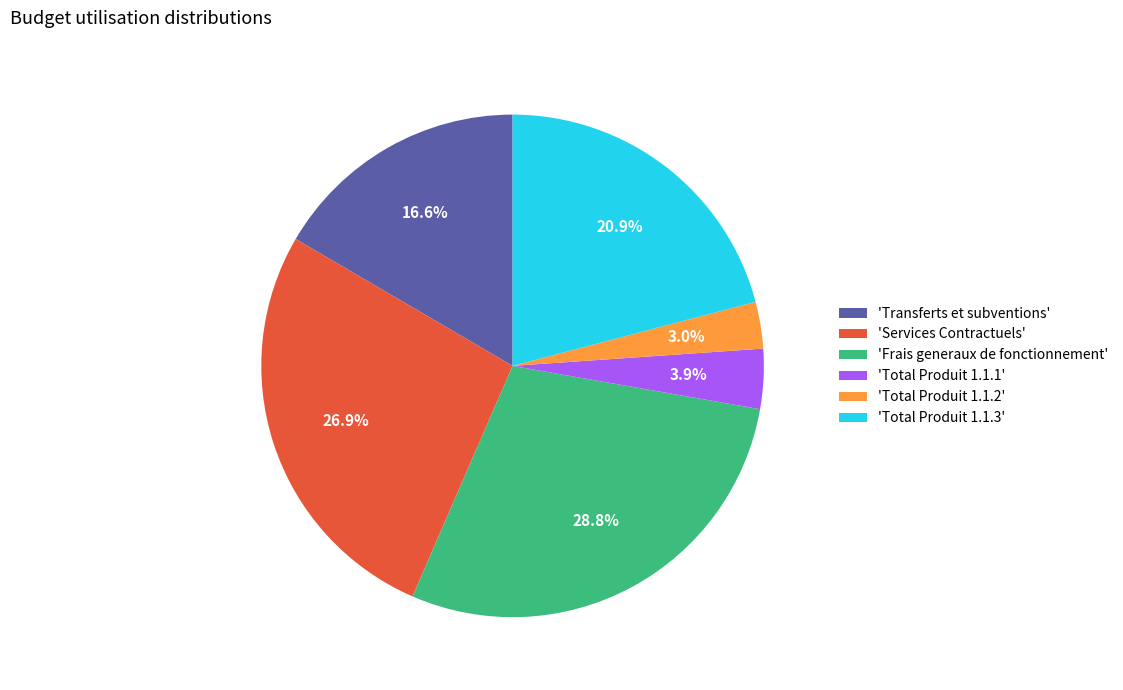

To the nearest percent, what is the average slice percentage?

17%